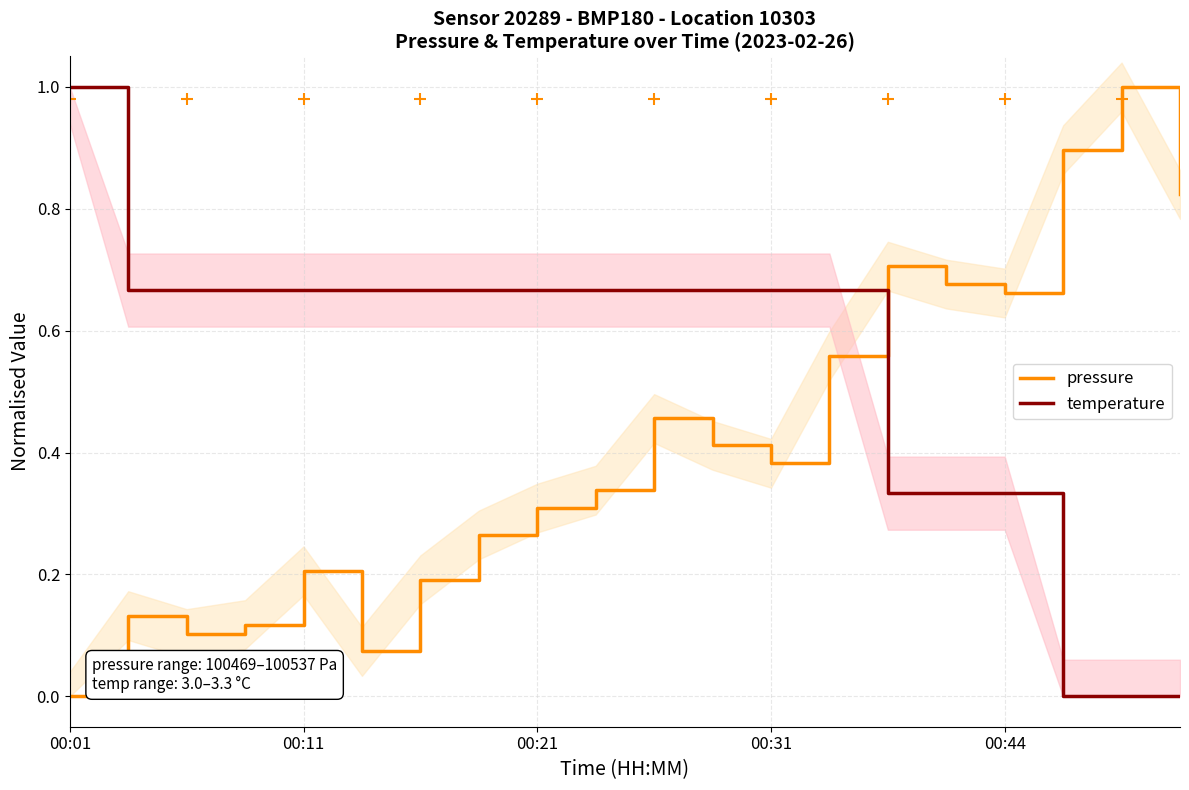

True or false: temperature and pressure cross at least once.

True